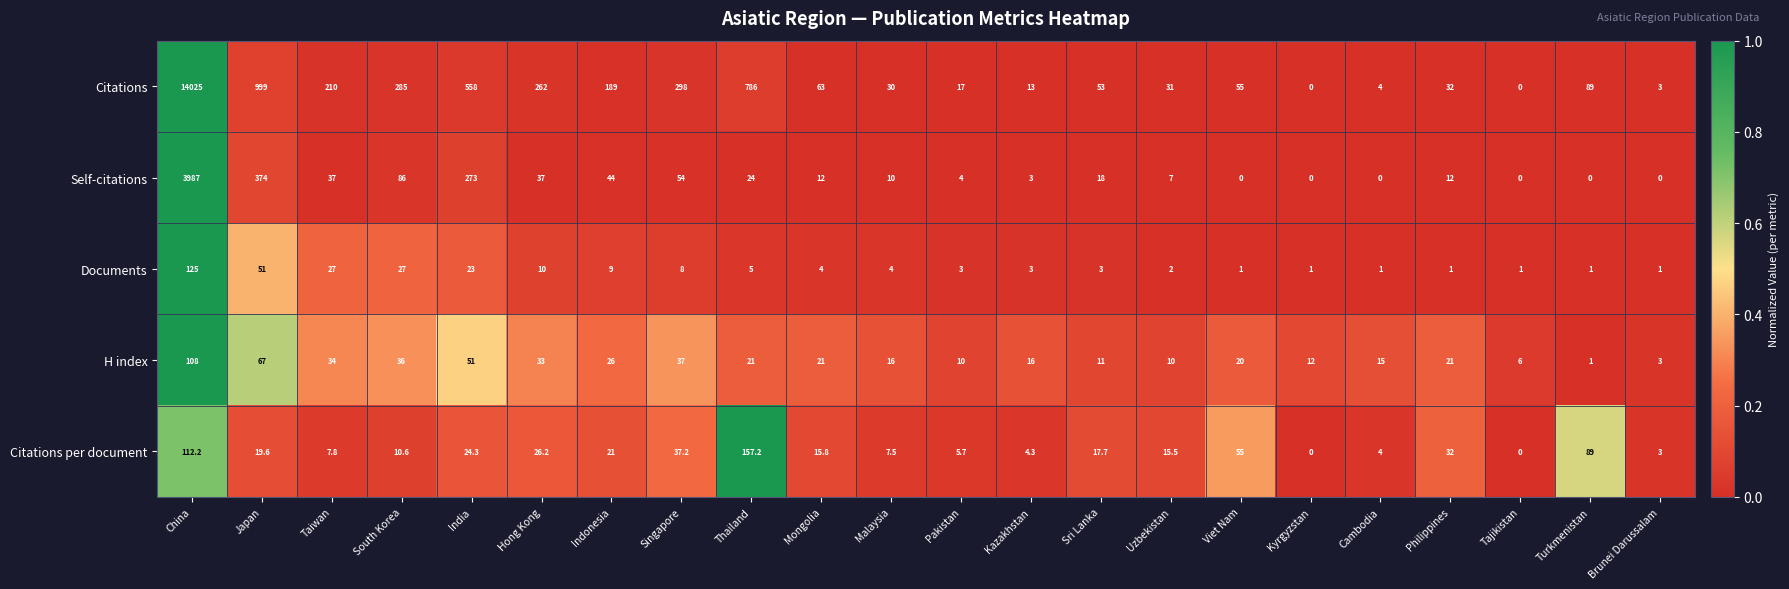

What is the sum of the Self-citations values at Japan and Cambodia?

374.0